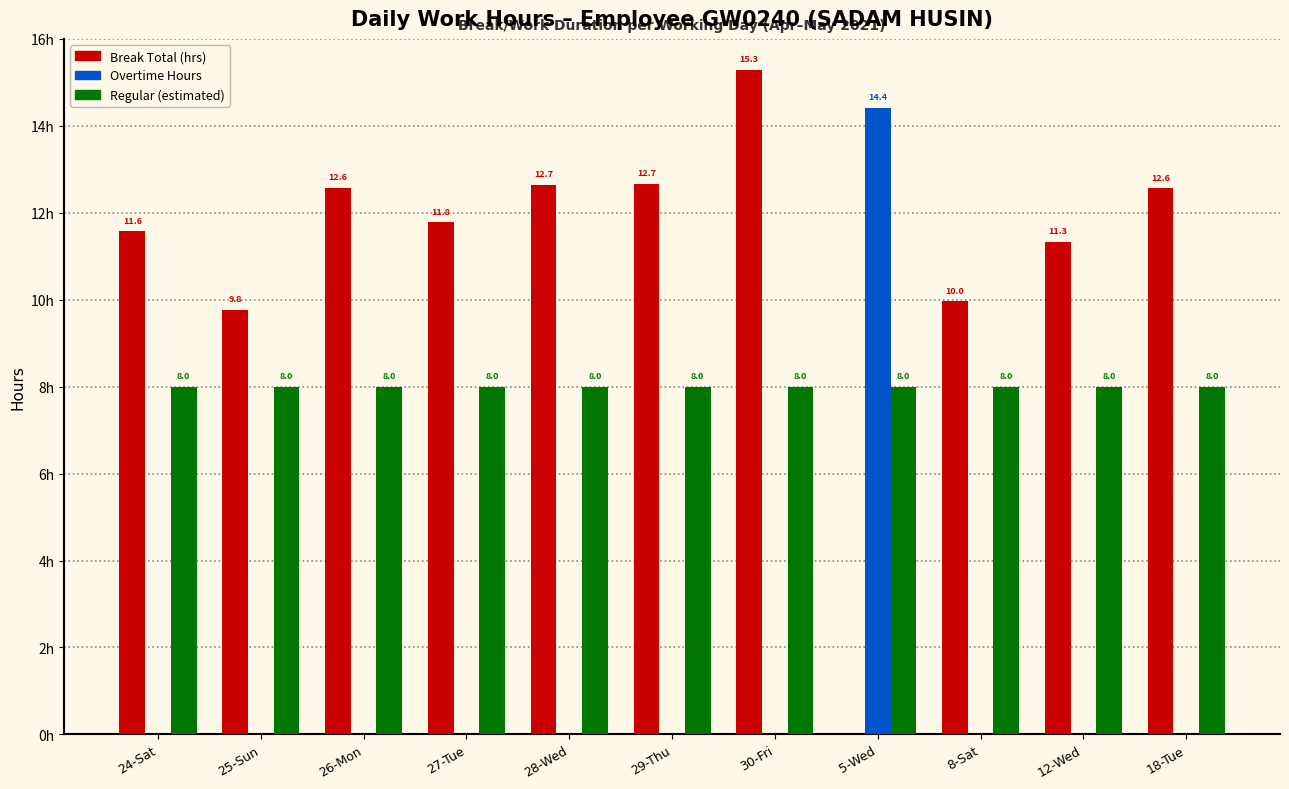

At which category does the chart reach its peak across all series?

30-Fri